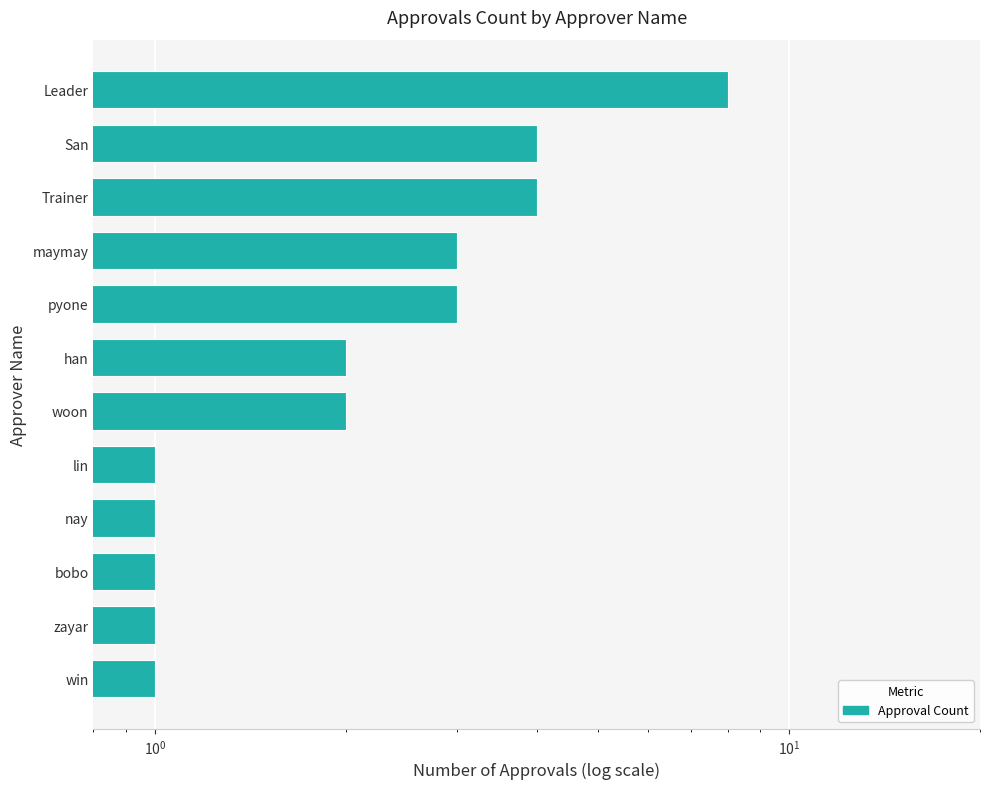

Reading left to right, what are all the values shown in this chart?

1	1	1	1	1	2	2	3	3	4	4	8